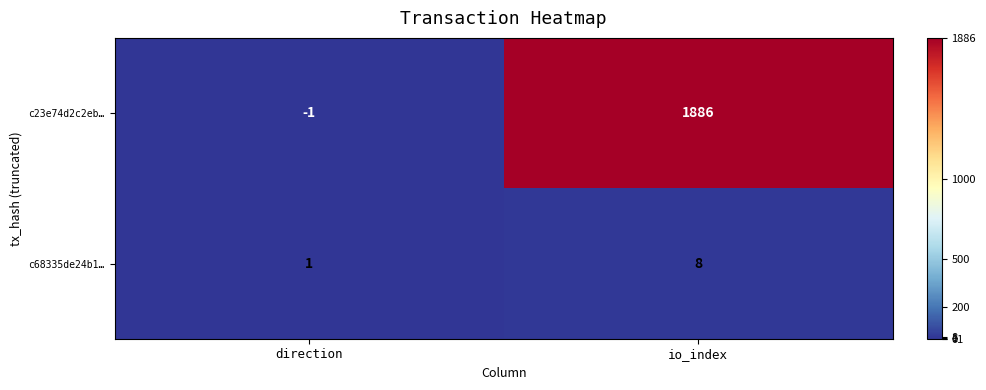

Where is c23e74d2c2eb… nearest to the value 942?

direction